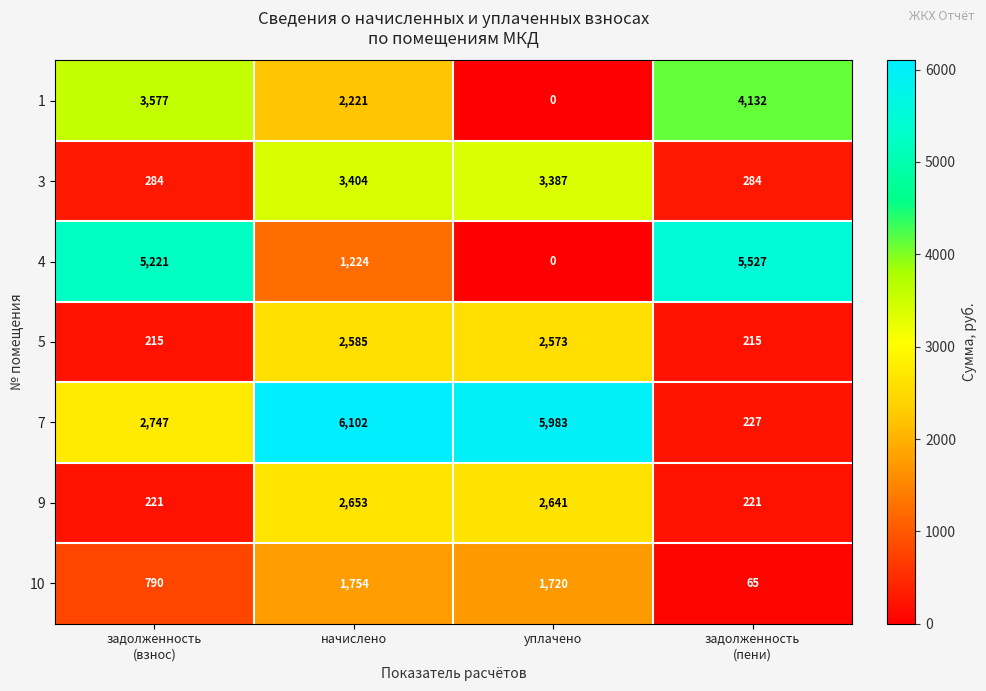

What is the difference between the maximum and second lowest values in the 1 series?

1911